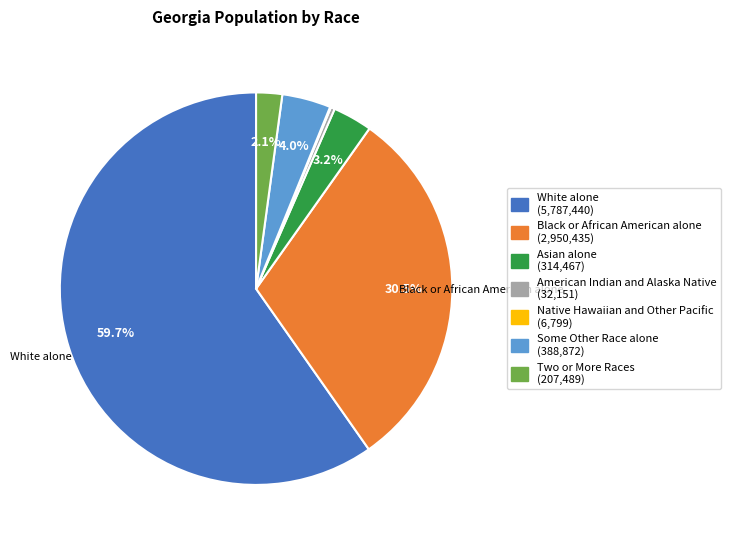

To the nearest percent, what percentage of the pie is Two or More Races?

2%